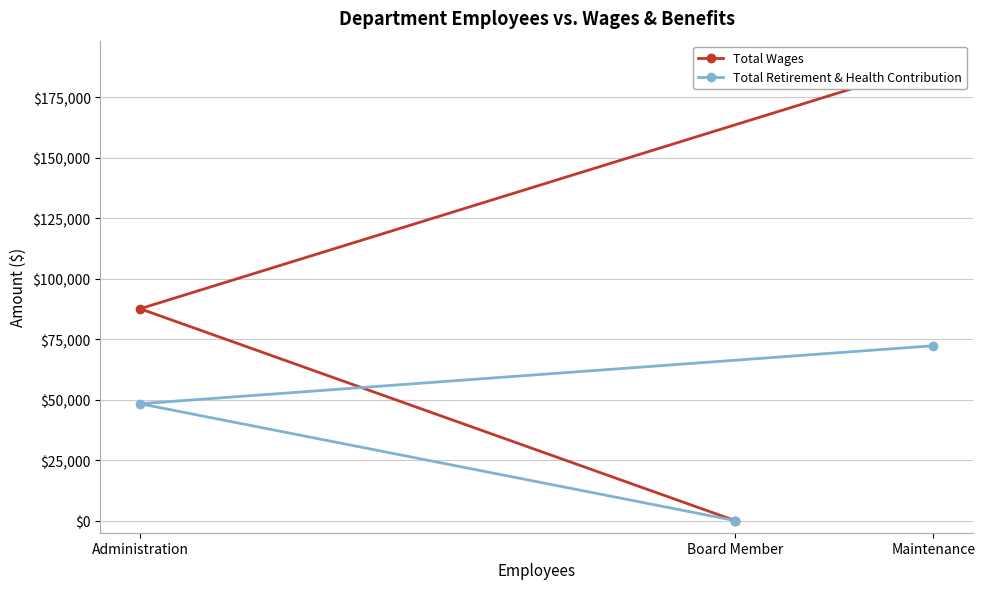

What is the difference between the maximum and second lowest values in the Total Retirement & Health Contribution series?

23986